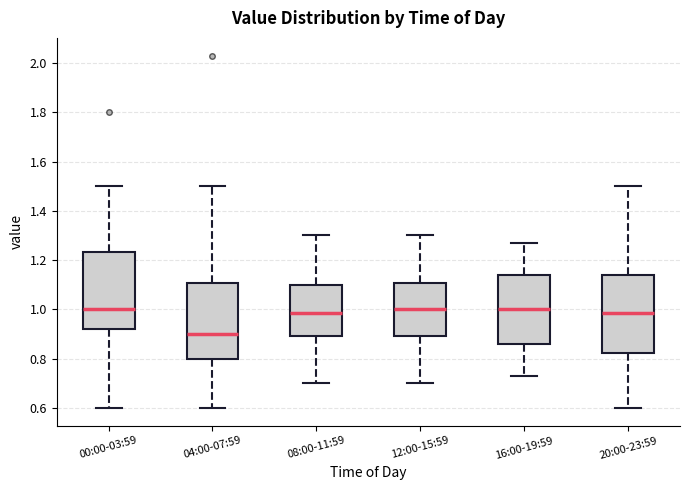

Where does the upper whisker of the box for 16:00-19:59 end on the y-axis? The values are not printed on the chart, so give them approximately, as read against the axis.

1.28